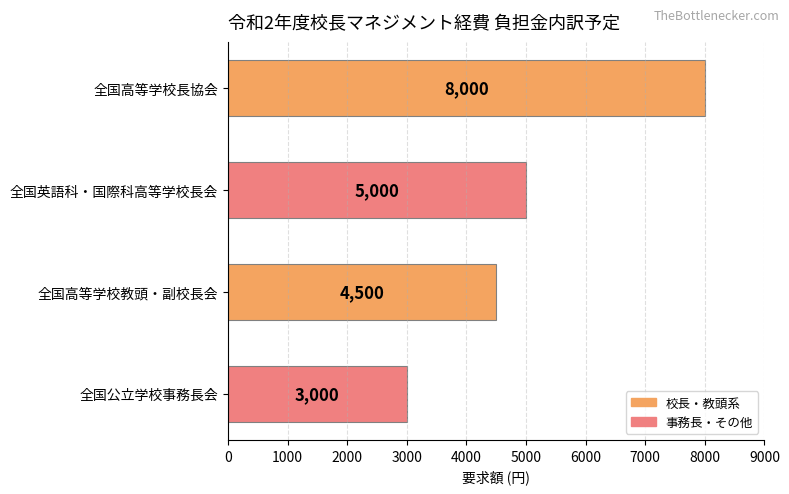

Which has a higher value, 全国高等学校長協会 or 全国英語科・国際科高等学校長会?

全国高等学校長協会